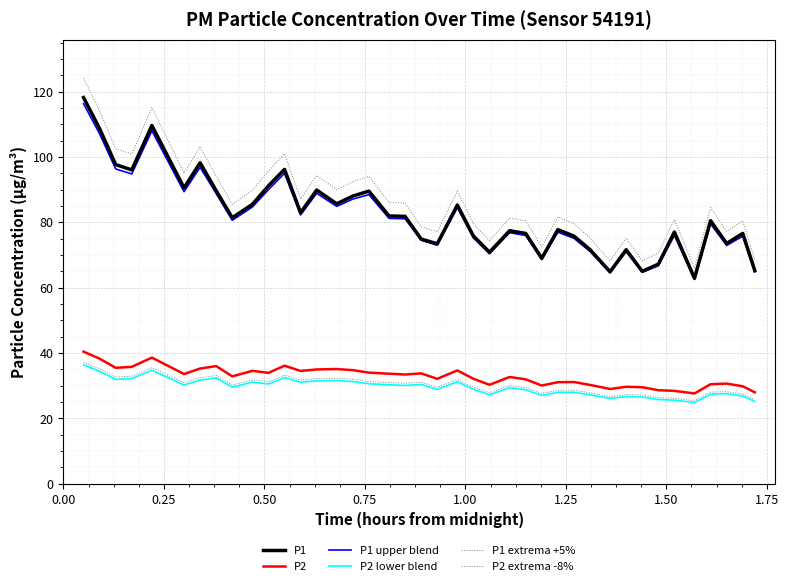

What is the maximum value for P1 upper blend?

116.3